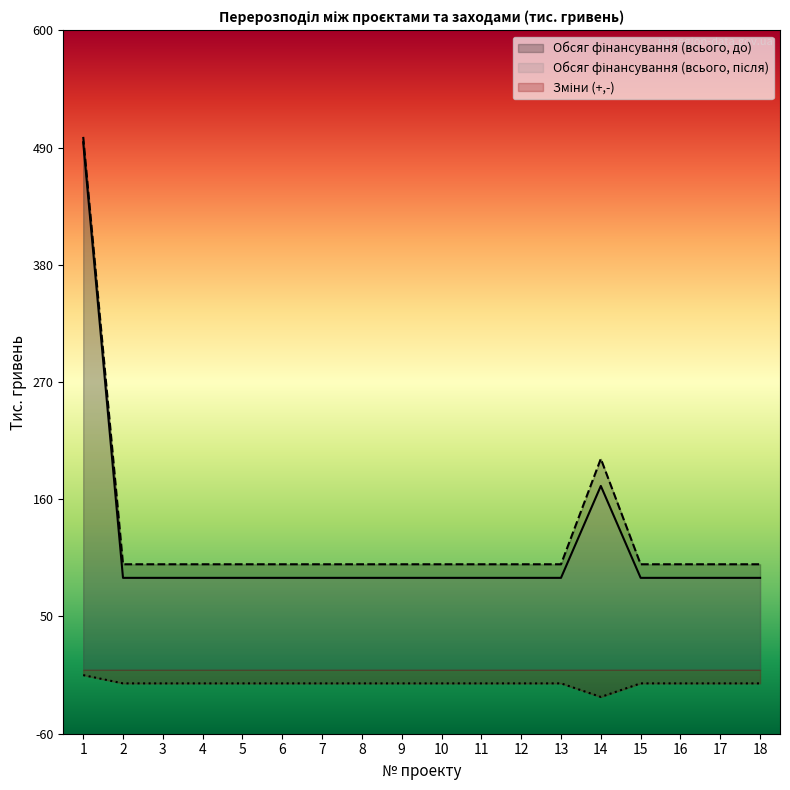

What are all the series names shown in the legend?

Обсяг фінансування (всього, після), Обсяг фінансування (всього, до), Зміни (+,-)